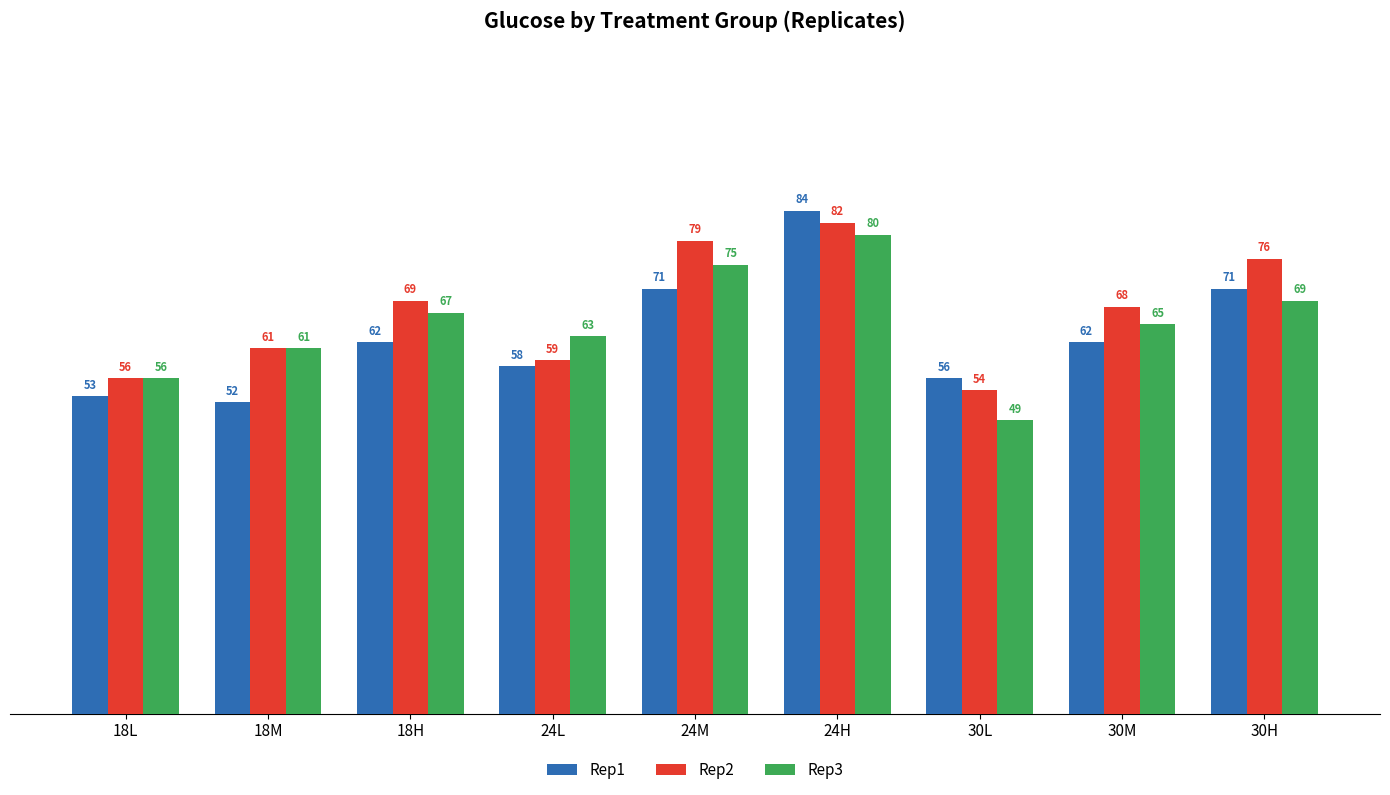

Which series changed the most between 18M and 30H?

Rep1